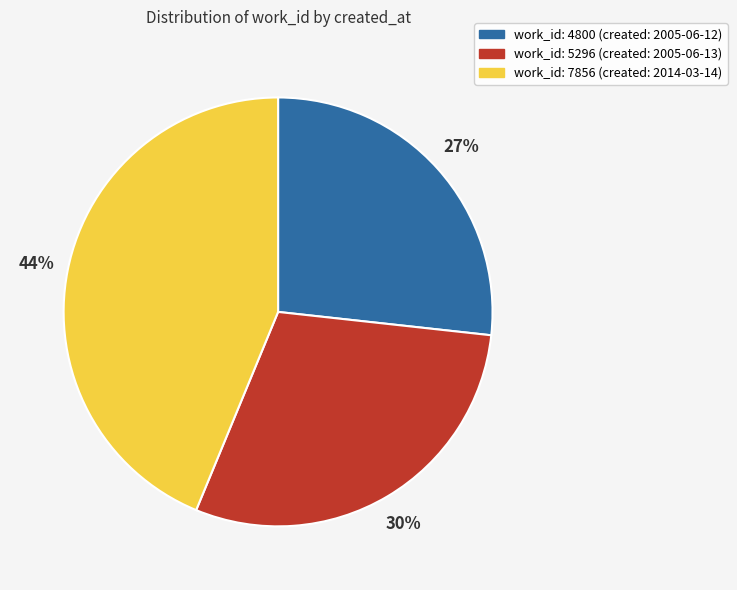

Does any single category account for the majority?

No